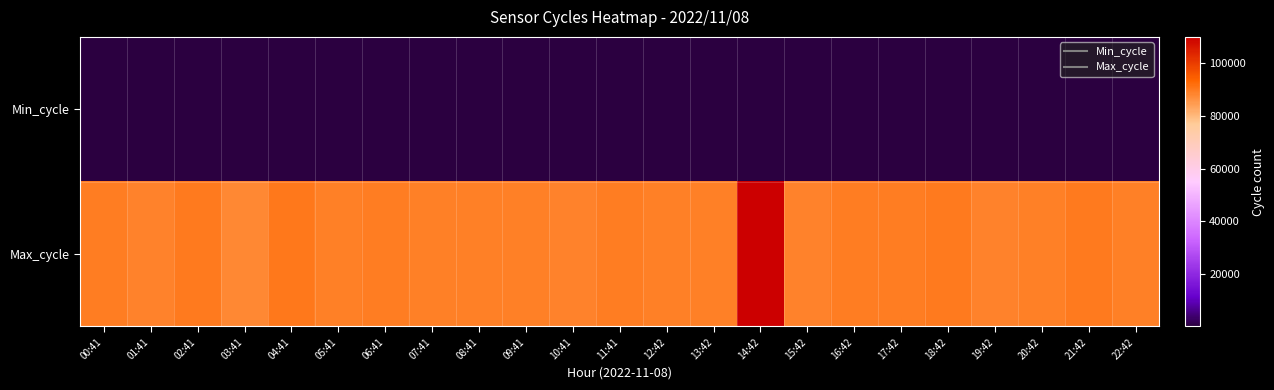

At which category is the sum across all series the highest?

14:42